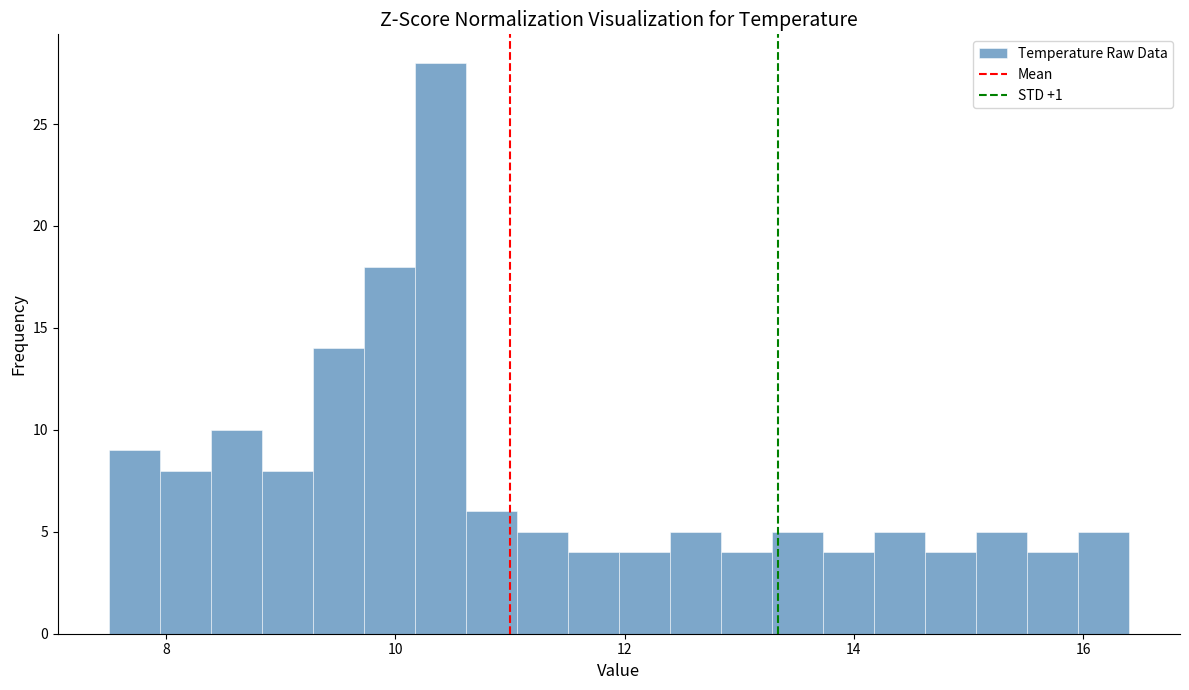

Read against the x-axis, roughly where is the centre of the tallest bar?

10.4